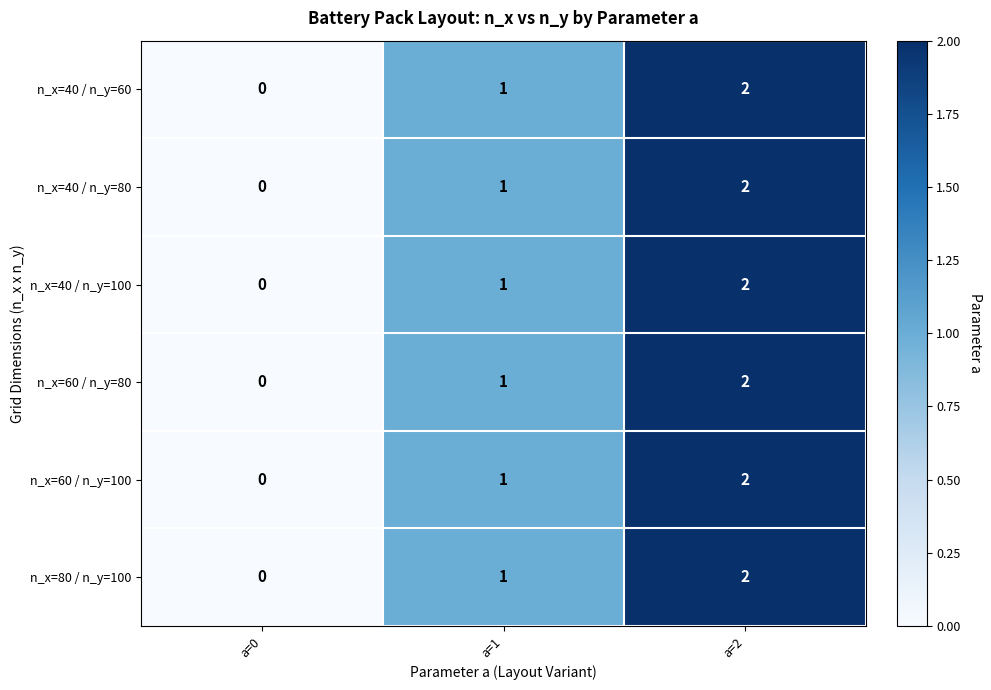

At which label does n_x=80 / n_y=100 reach its peak?

a=2